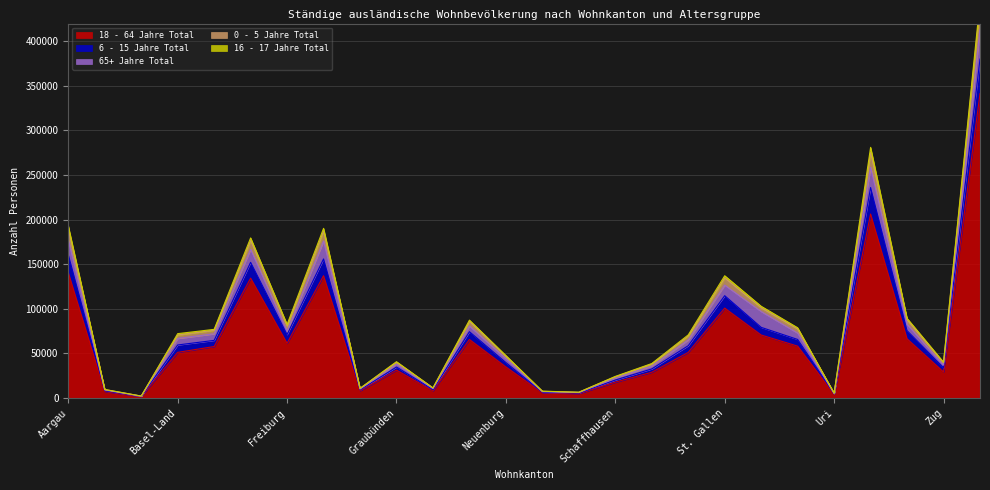

The 18 - 64 Jahre Total series shows 210895 at Aargau. True or false?

False